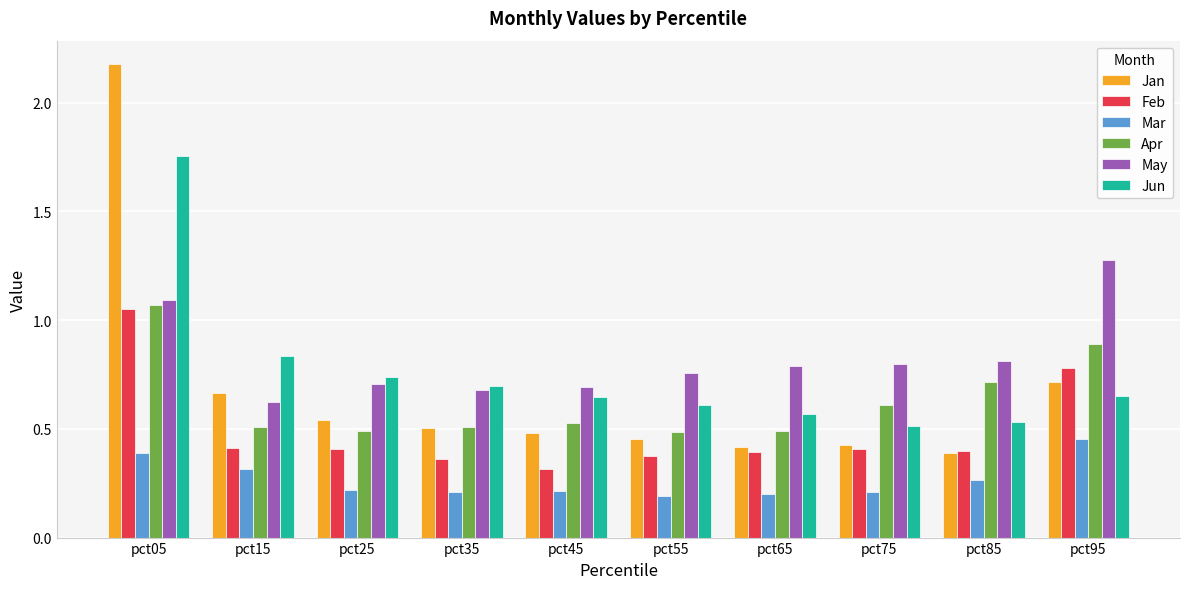

Are the bars horizontal?

No